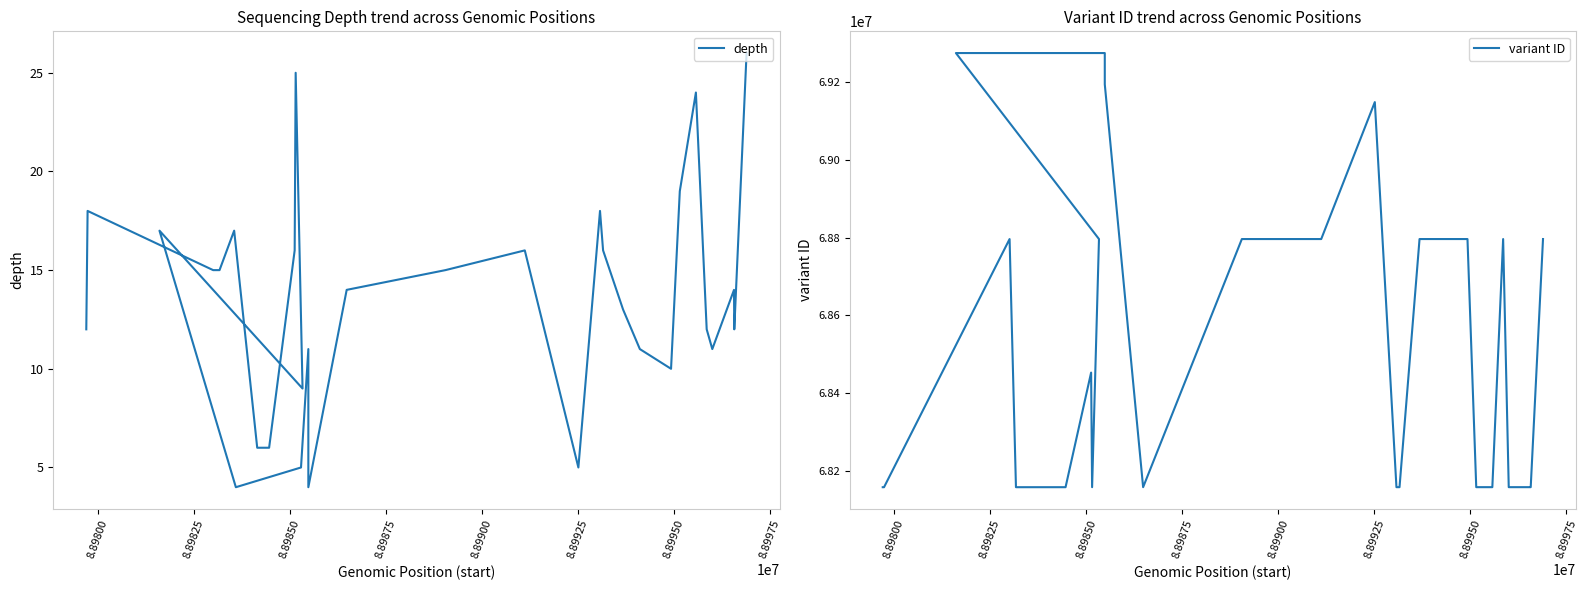

What is the value of the depth point at the 19th from the left?

5